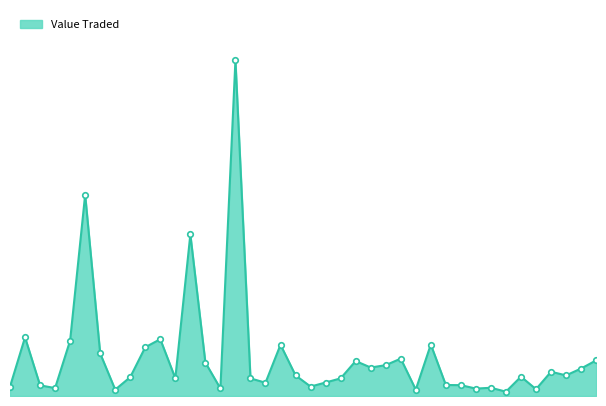

What is the label of the 28th point from the right?

11/02/2024